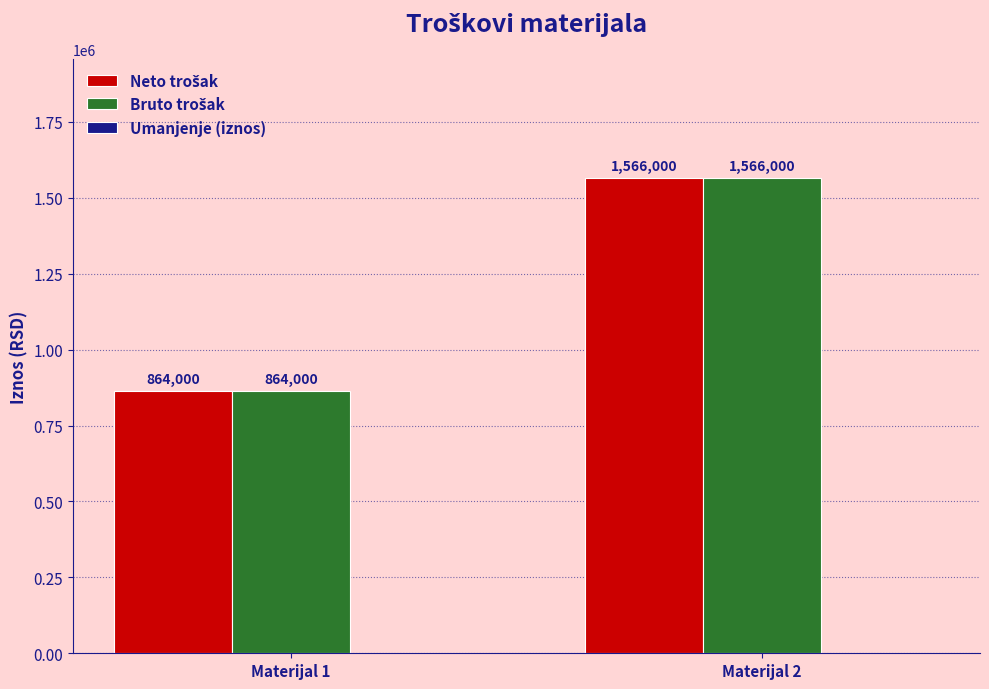

What is the maximum value shown in the chart?

1566000